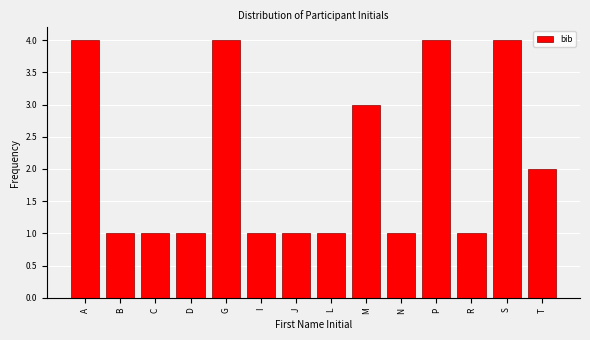

Reading right to left, extract all data points from this chart.

2	4	1	4	1	3	1	1	1	4	1	1	1	4